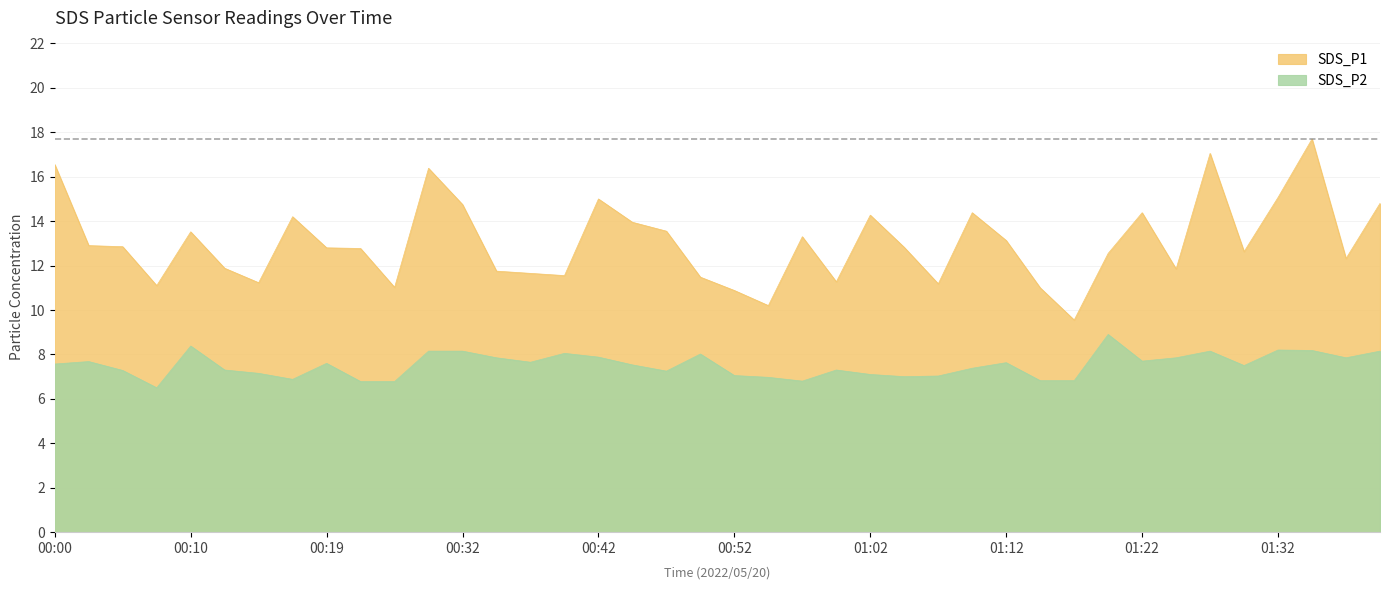

Is the value of SDS_P1 at 00:17 greater than the value of SDS_P2 at 00:49?

Yes